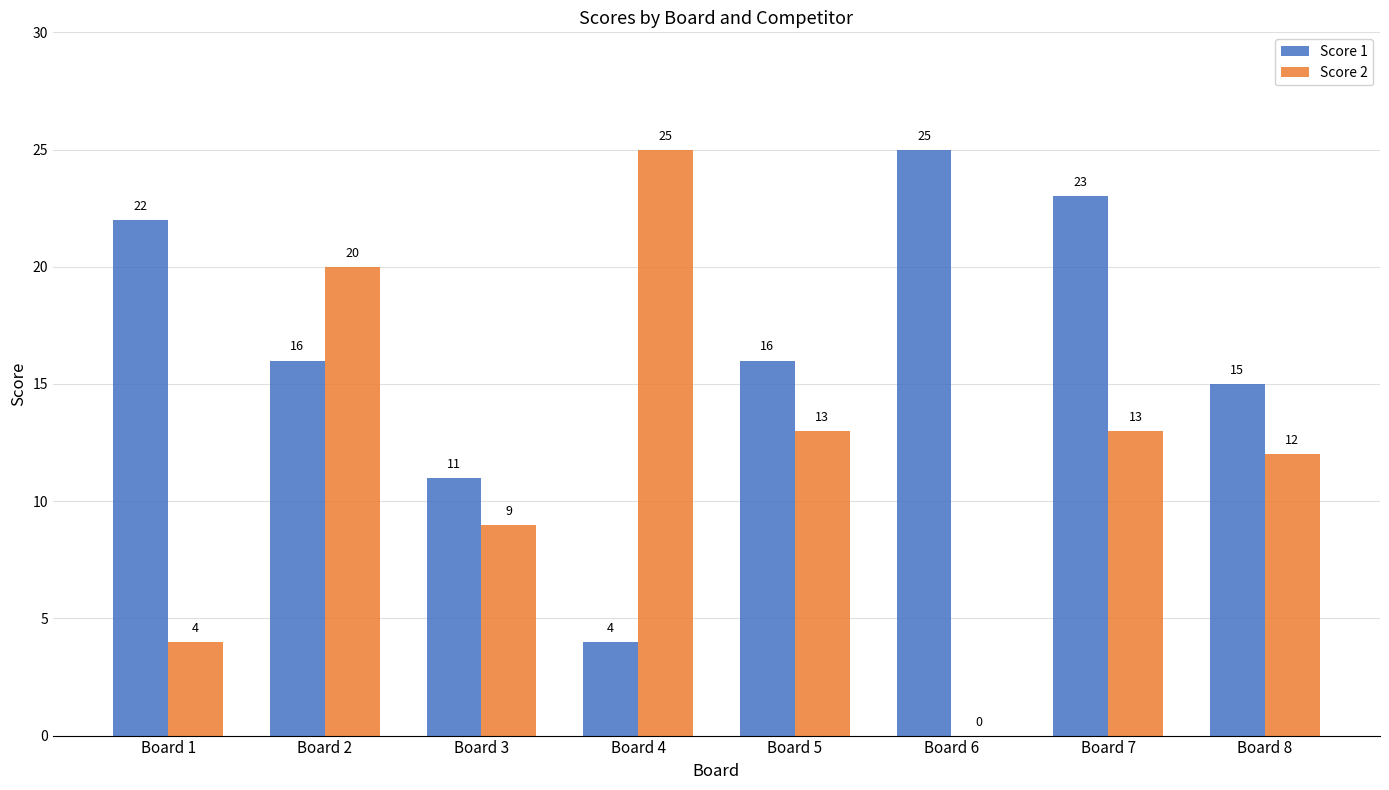

Which series has the widest spread of values?

Score 2